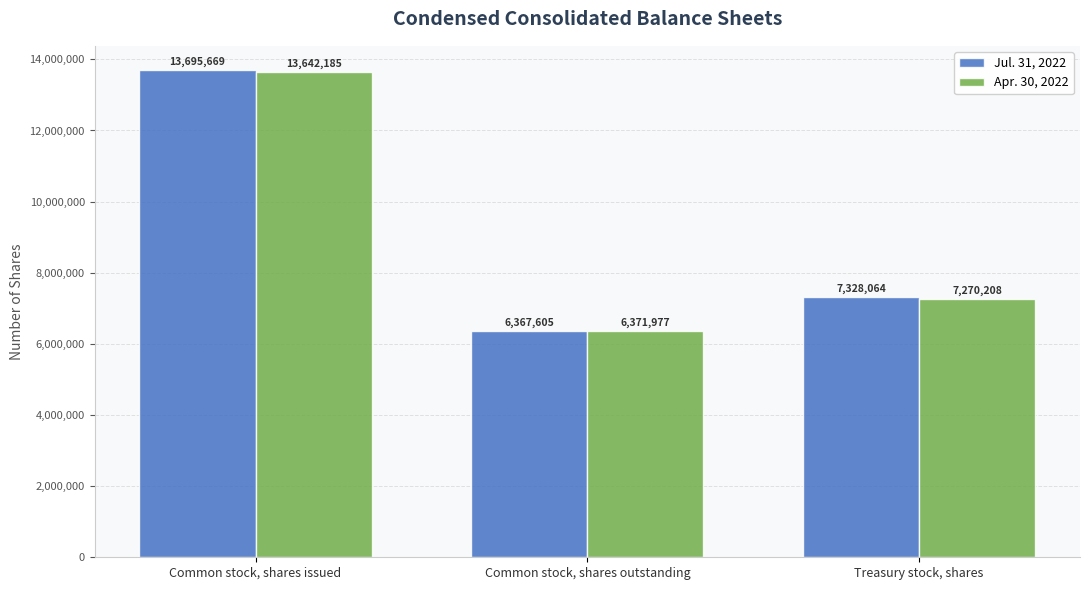

The value of Jul. 31, 2022 at Treasury stock, shares is 7328064. True or false?

True